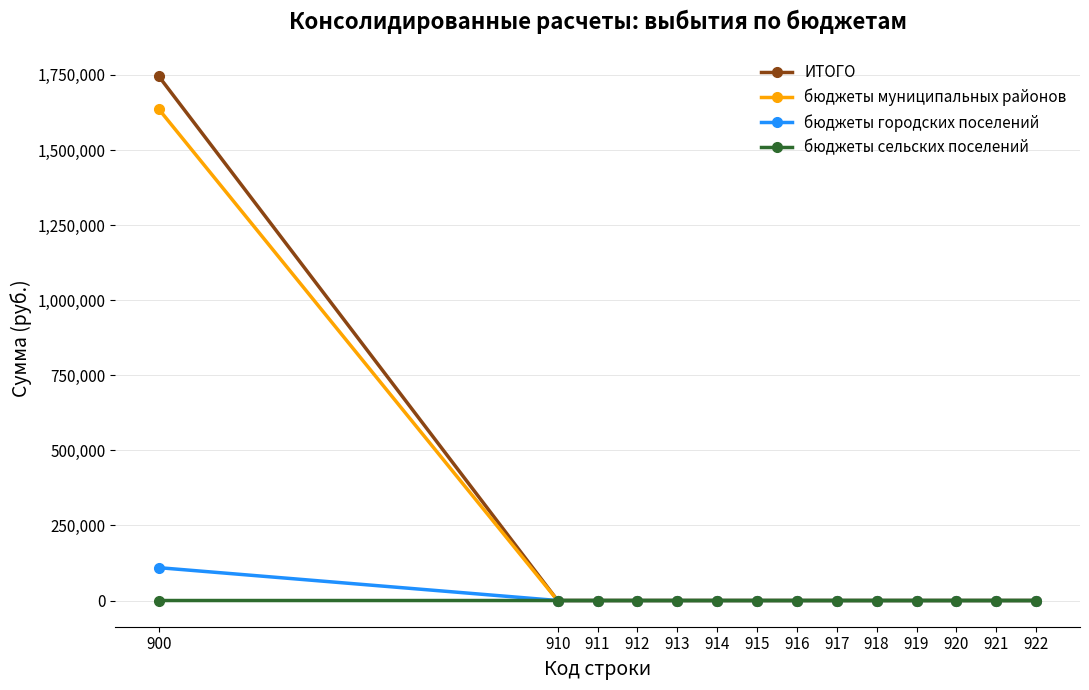

Which series has the widest spread of values?

ИТОГО